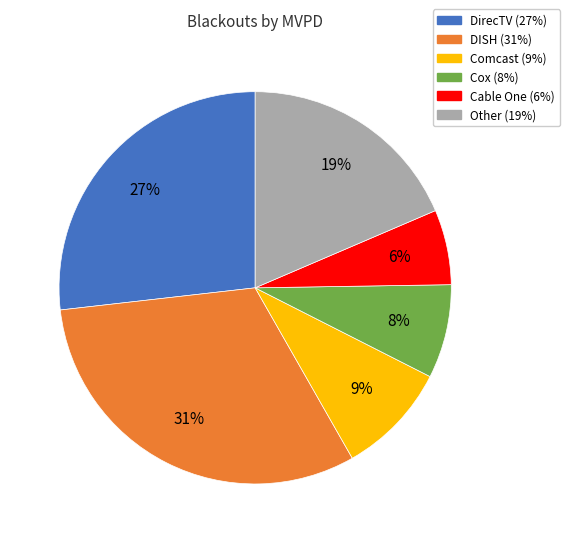

Which category has the biggest portion of the pie?

DISH